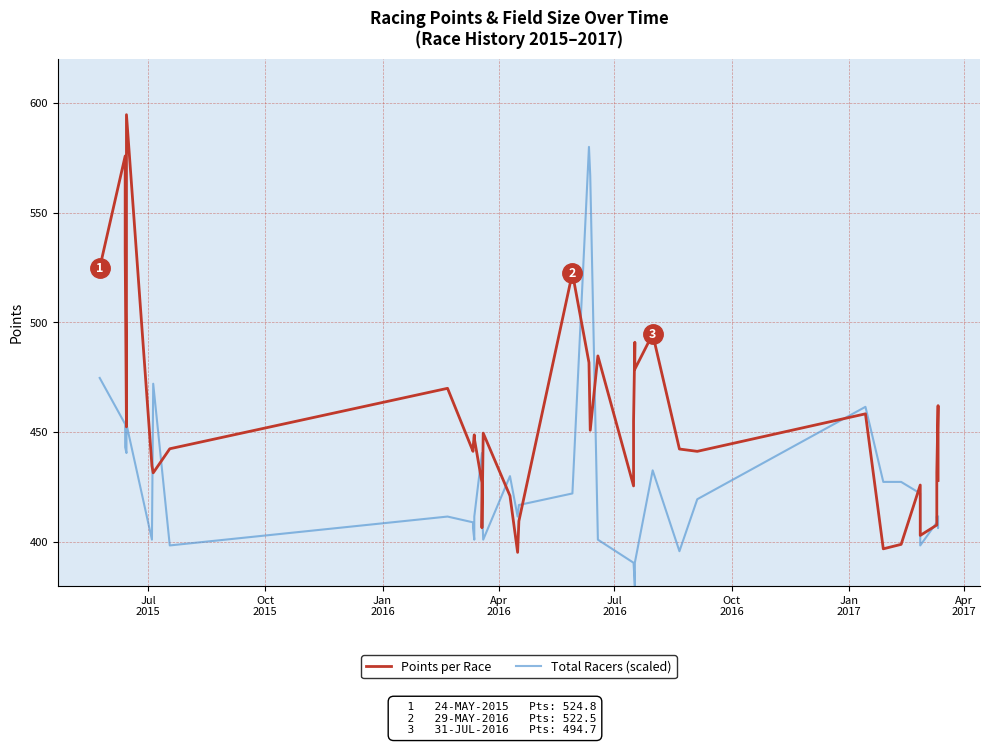

How many lines are shown in the chart?

2